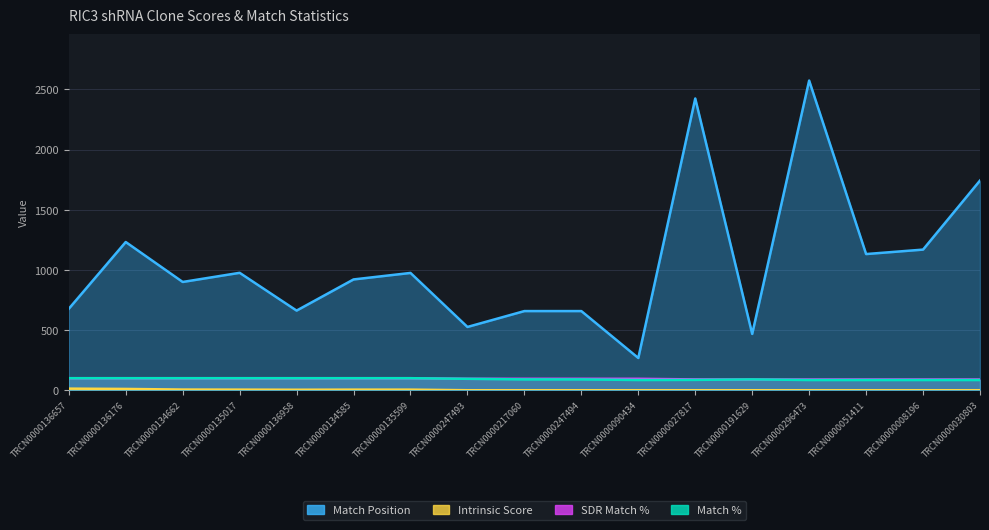

Rank the categories by SDR Match % value from lowest to highest.

TRCN0000191629, TRCN0000296473, TRCN0000051411, TRCN0000008196, TRCN0000030803, TRCN0000027817, TRCN0000247493, TRCN0000217060, TRCN0000247494, TRCN0000090434, TRCN0000136657, TRCN0000136176, TRCN0000134662, TRCN0000135017, TRCN0000136958, TRCN0000134585, TRCN0000135599